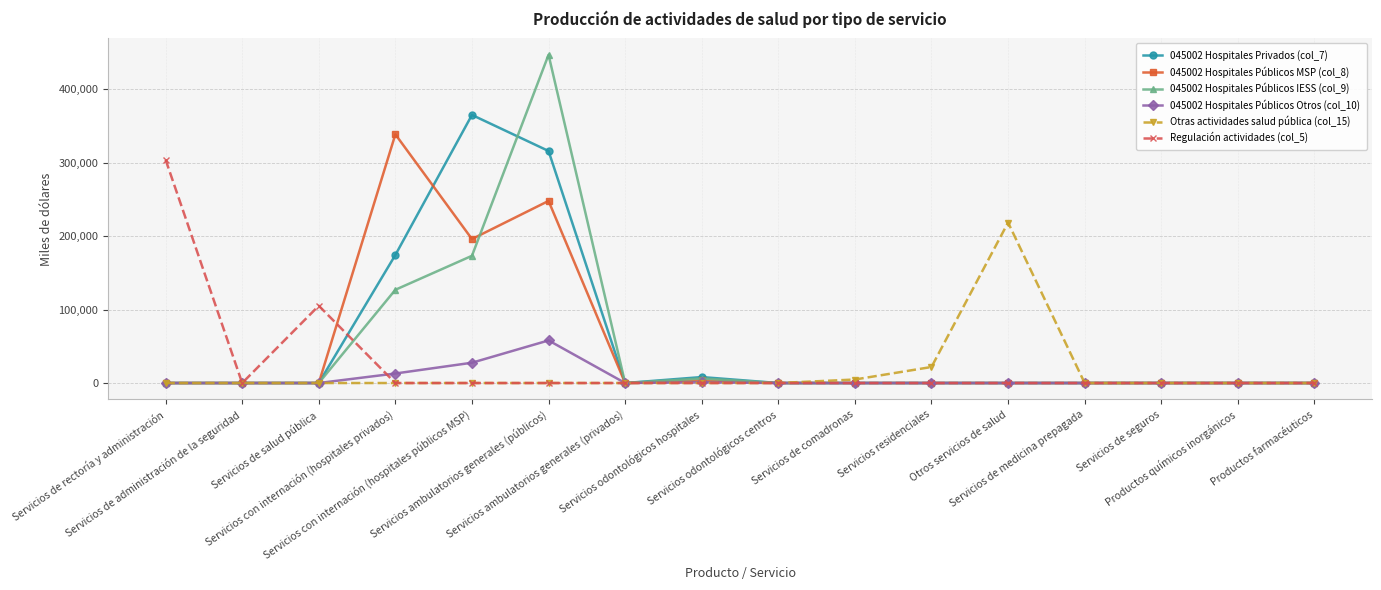

Is it true that 045002 Hospitales Públicos Otros (col_10) equals 0 at Productos químicos inorgánicos?

True